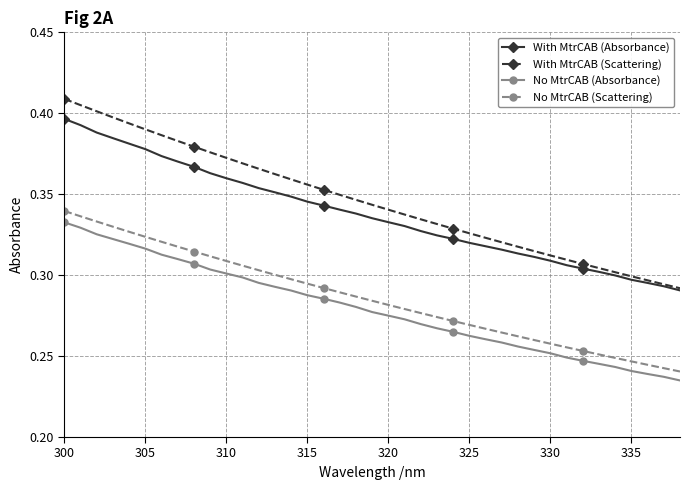

What is the difference between the maximum and minimum values in the No MtrCAB (Absorbance) series?

0.1